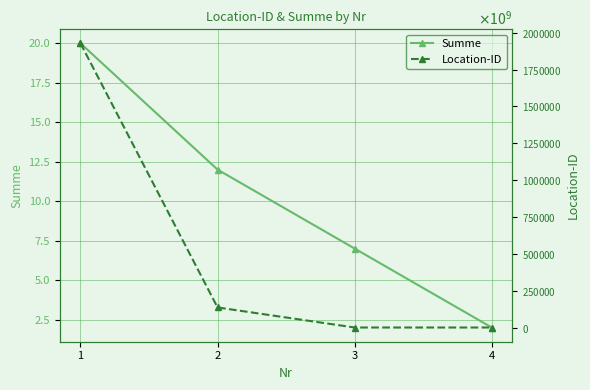

Is this an area chart (filled region under the line)?

No